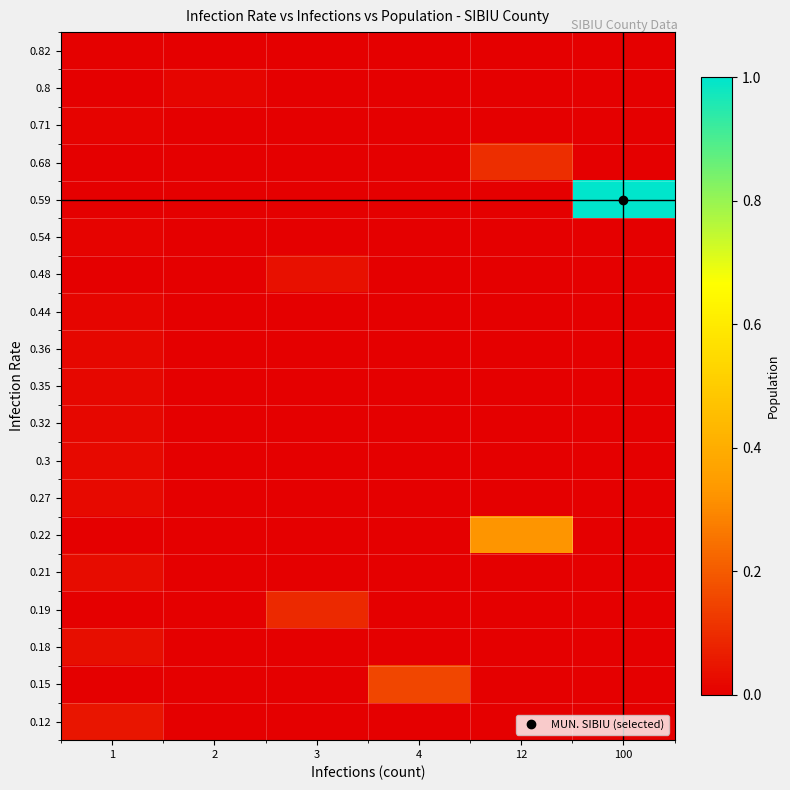

Reading left to right, extract all data points from this chart.

0.82: 1=0.0	2=0.0	3=0.0	4=0.0	12=0.0	100=0.0
0.8: 1=0.0	2=0.0	3=0.0	4=0.0	12=0.0	100=0.0
0.71: 1=0.0	2=0.0	3=0.0	4=0.0	12=0.0	100=0.0
0.68: 1=0.0	2=0.0	3=0.0	4=0.0	12=0.1	100=0.0
0.59: 1=0.0	2=0.0	3=0.0	4=0.0	12=0.0	100=1.0
0.54: 1=0.0	2=0.0	3=0.0	4=0.0	12=0.0	100=0.0
0.48: 1=0.0	2=0.0	3=0.0	4=0.0	12=0.0	100=0.0
0.44: 1=0.0	2=0.0	3=0.0	4=0.0	12=0.0	100=0.0
0.36: 1=0.0	2=0.0	3=0.0	4=0.0	12=0.0	100=0.0
0.35: 1=0.0	2=0.0	3=0.0	4=0.0	12=0.0	100=0.0
0.32: 1=0.0	2=0.0	3=0.0	4=0.0	12=0.0	100=0.0
0.3: 1=0.0	2=0.0	3=0.0	4=0.0	12=0.0	100=0.0
0.27: 1=0.0	2=0.0	3=0.0	4=0.0	12=0.0	100=0.0
0.22: 1=0.0	2=0.0	3=0.0	4=0.0	12=0.3	100=0.0
0.21: 1=0.0	2=0.0	3=0.0	4=0.0	12=0.0	100=0.0
0.19: 1=0.0	2=0.0	3=0.1	4=0.0	12=0.0	100=0.0
0.18: 1=0.0	2=0.0	3=0.0	4=0.0	12=0.0	100=0.0
0.15: 1=0.0	2=0.0	3=0.0	4=0.2	12=0.0	100=0.0
0.12: 1=0.0	2=0.0	3=0.0	4=0.0	12=0.0	100=0.0